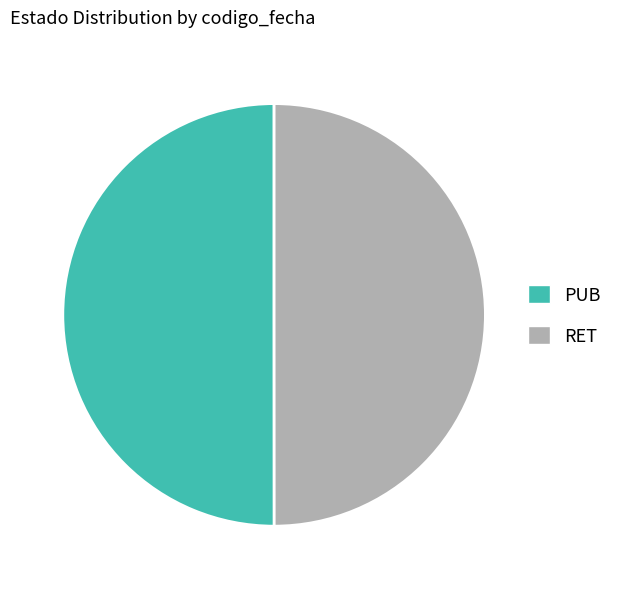

Do RET and PUB together represent more than half of the pie?

Yes